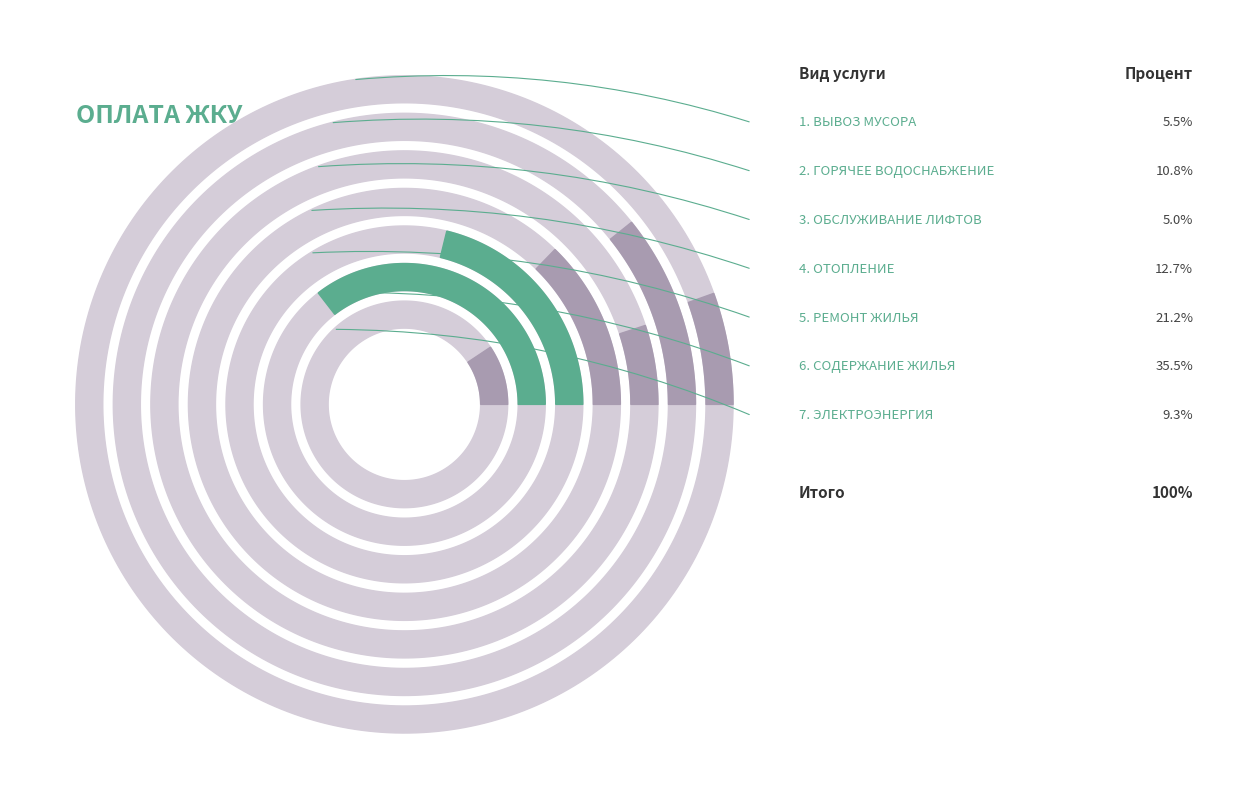

The ВЫВОЗ МУСОРА slice represents 1% of the pie. True or false?

False